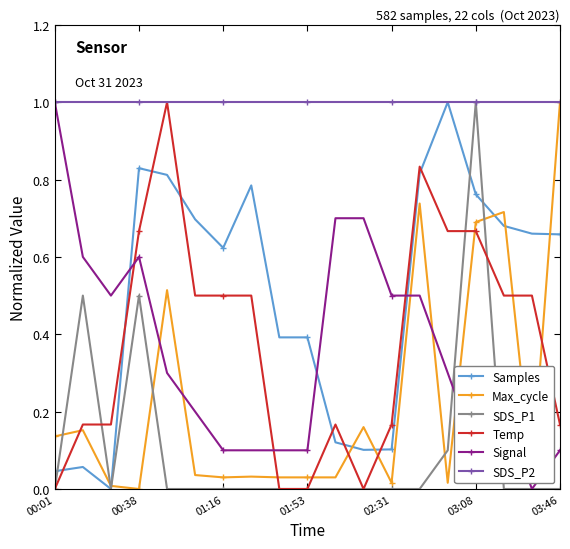

How many intersections are there between Signal and Max_cycle?

5